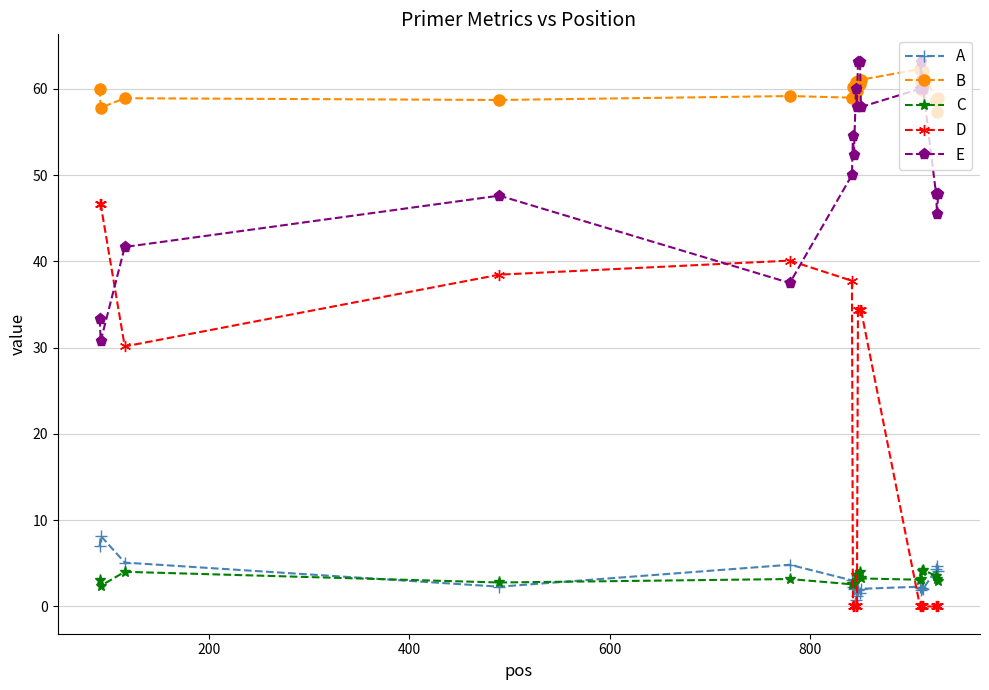

Which series has the widest spread of values?

D